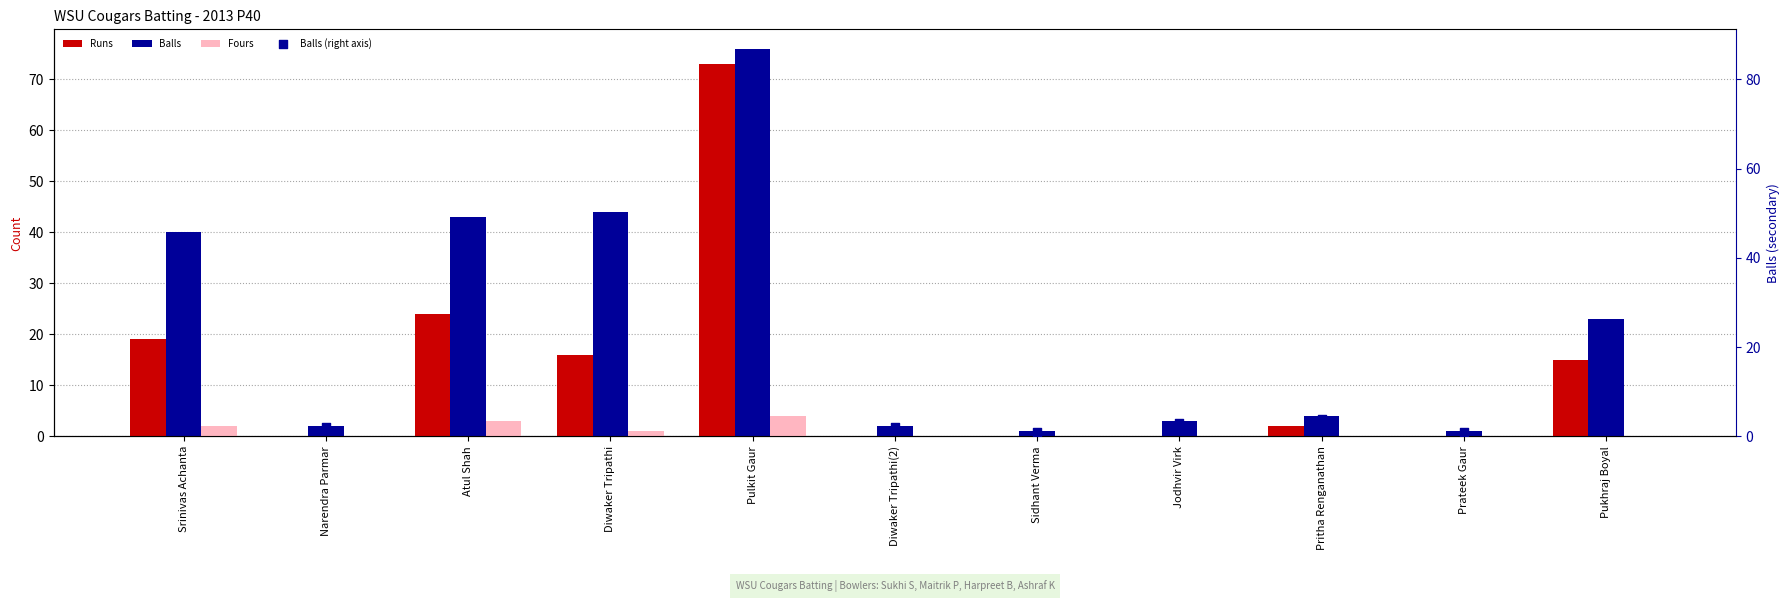

Which series contains the highest Y value?

Balls